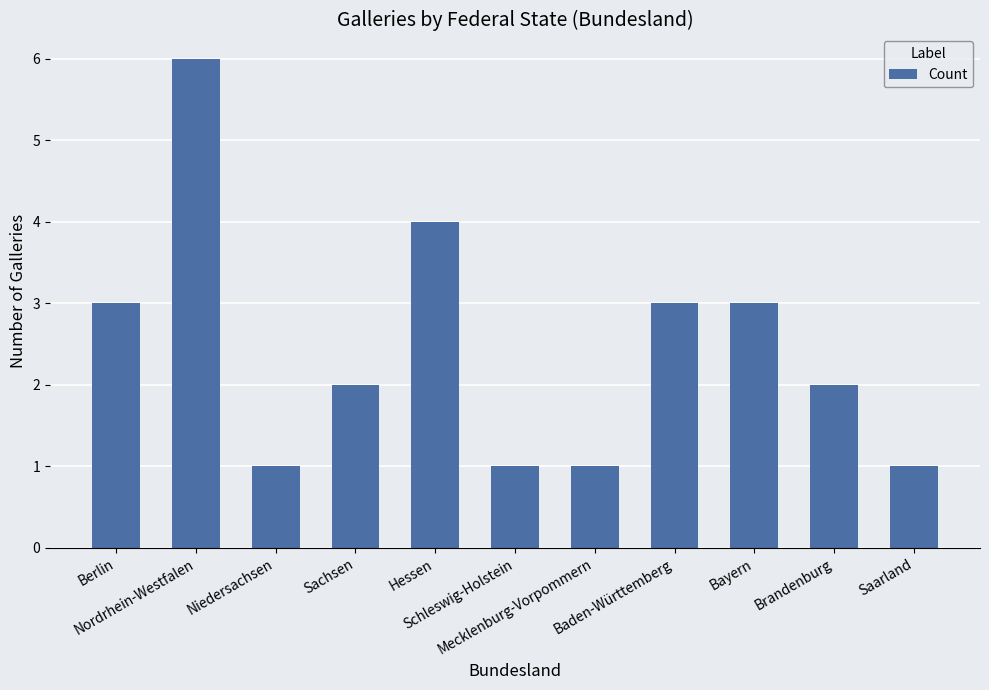

What is the label of the 4th bar from the left?

Sachsen